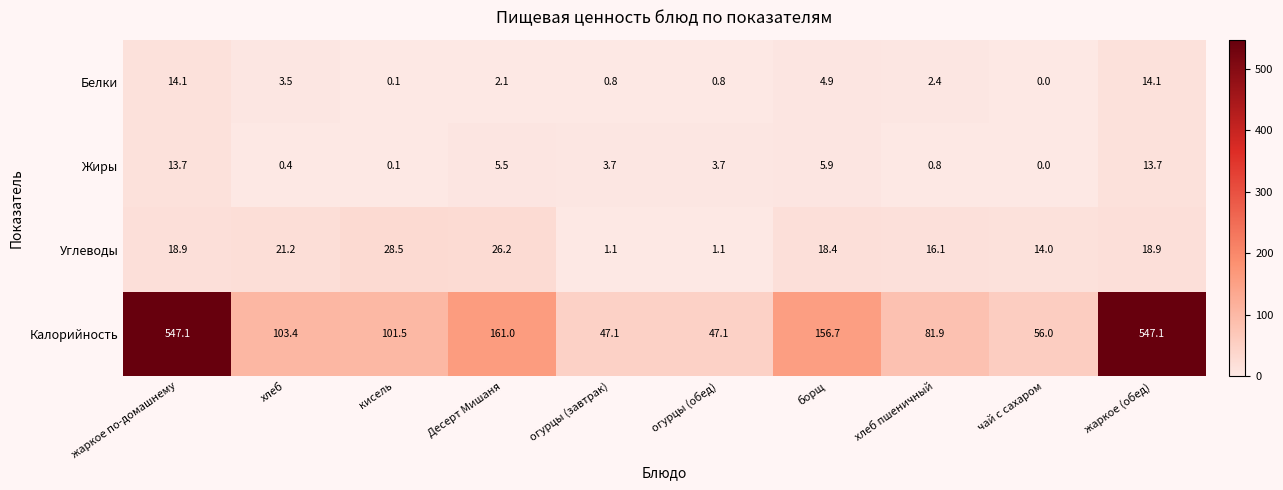

Is it true that Калорийность equals 40.6 at Десерт Мишаня?

False